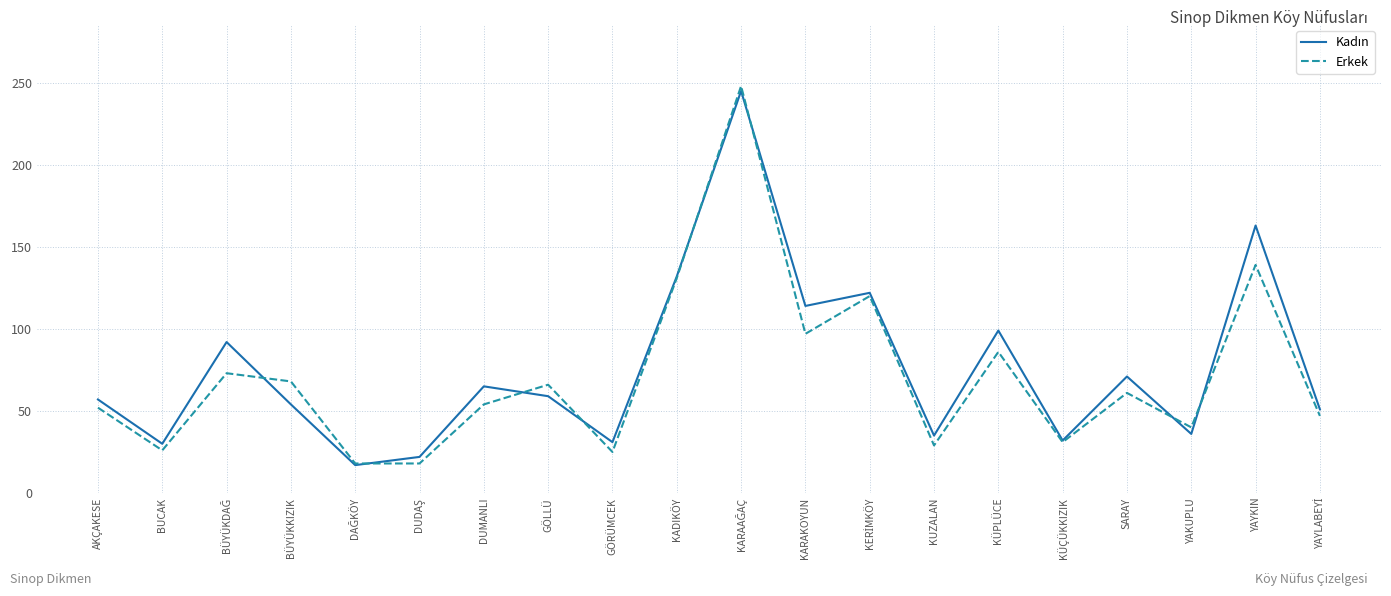

What is the sum of all Erkek values?

1429